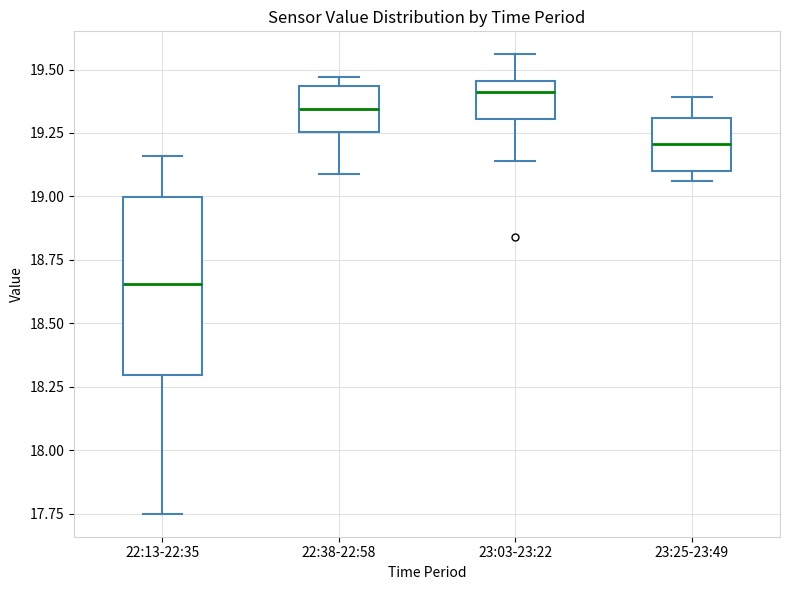

Where is the upper edge of the box for 22:13-22:35 on the y-axis? The values are not printed on the chart, so give them approximately, as read against the axis.

19.00